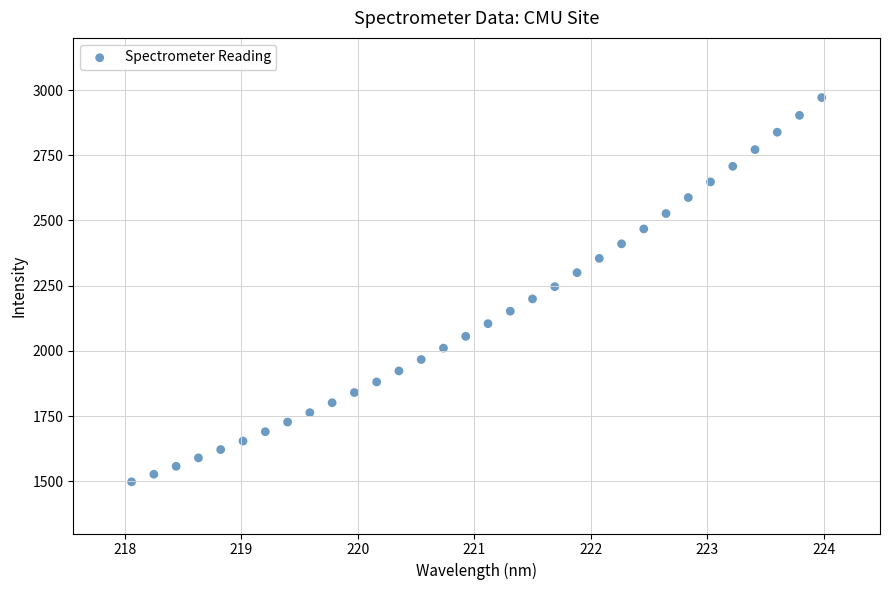

What is the range of X values (max minus min)?

5.9